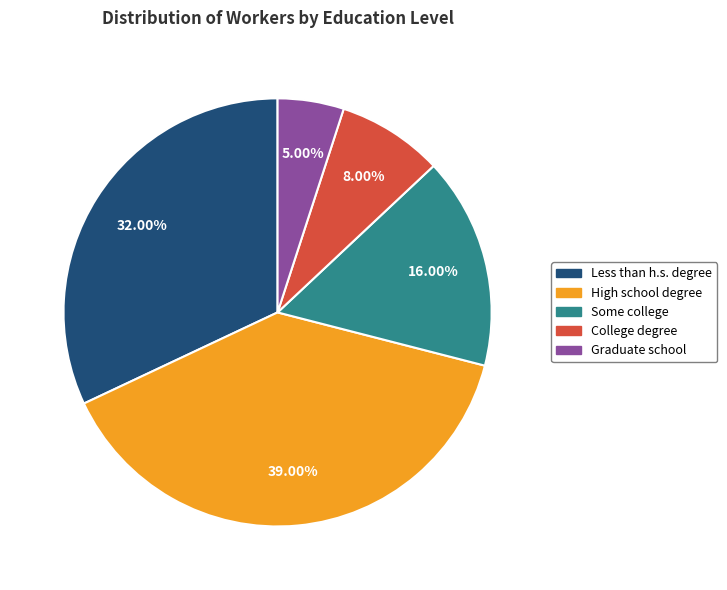

To the nearest percent, what portion does College degree represent?

8%